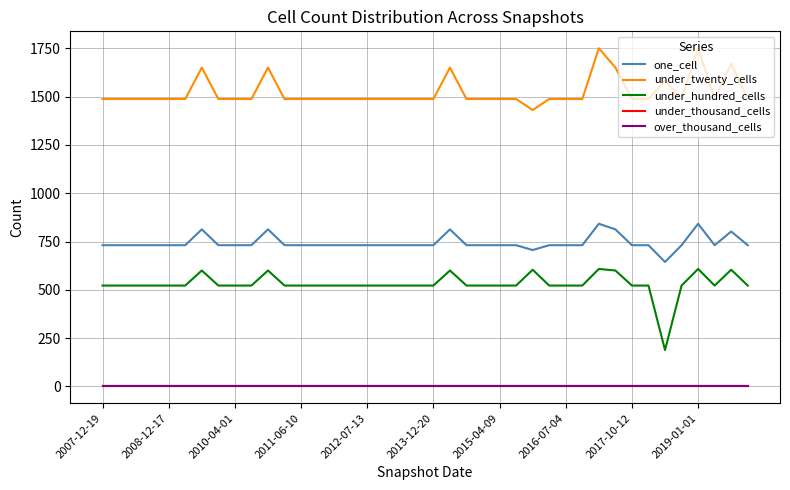

Rank the series by their maximum value, from lowest to highest.

under_thousand_cells, over_thousand_cells, under_hundred_cells, one_cell, under_twenty_cells